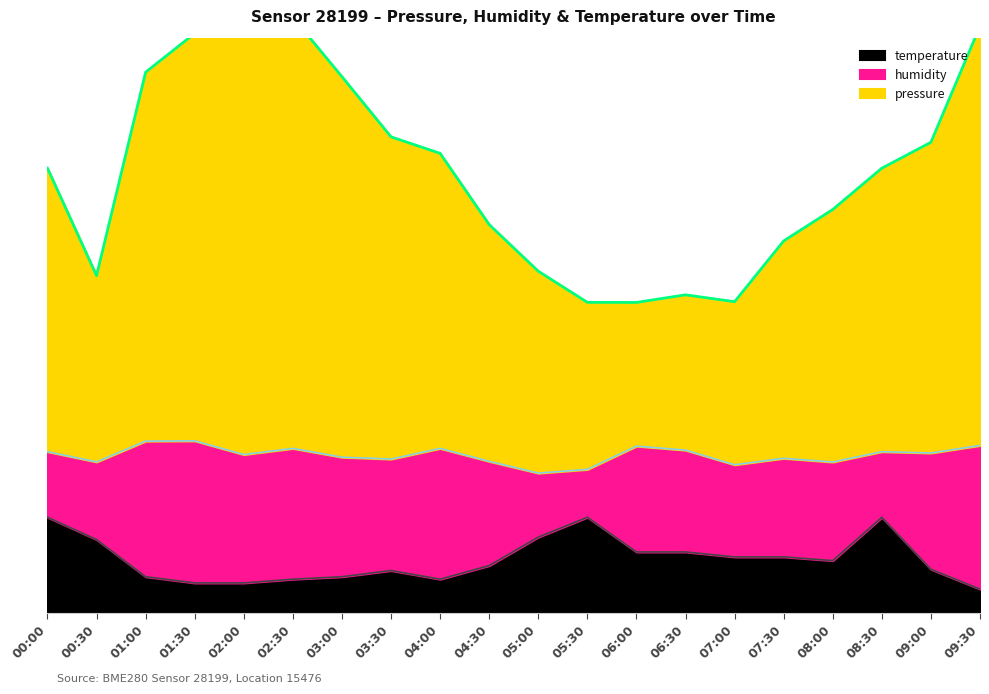

Between 07:30 and 01:00, which is larger?

01:00